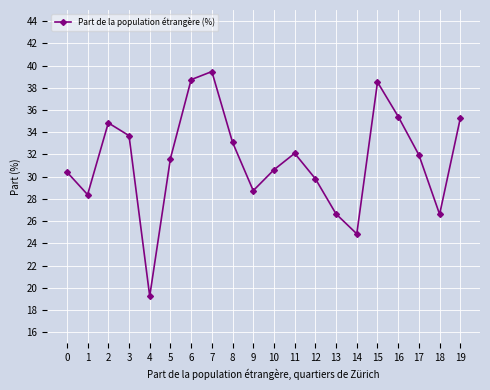

Read the value at 12.

29.8